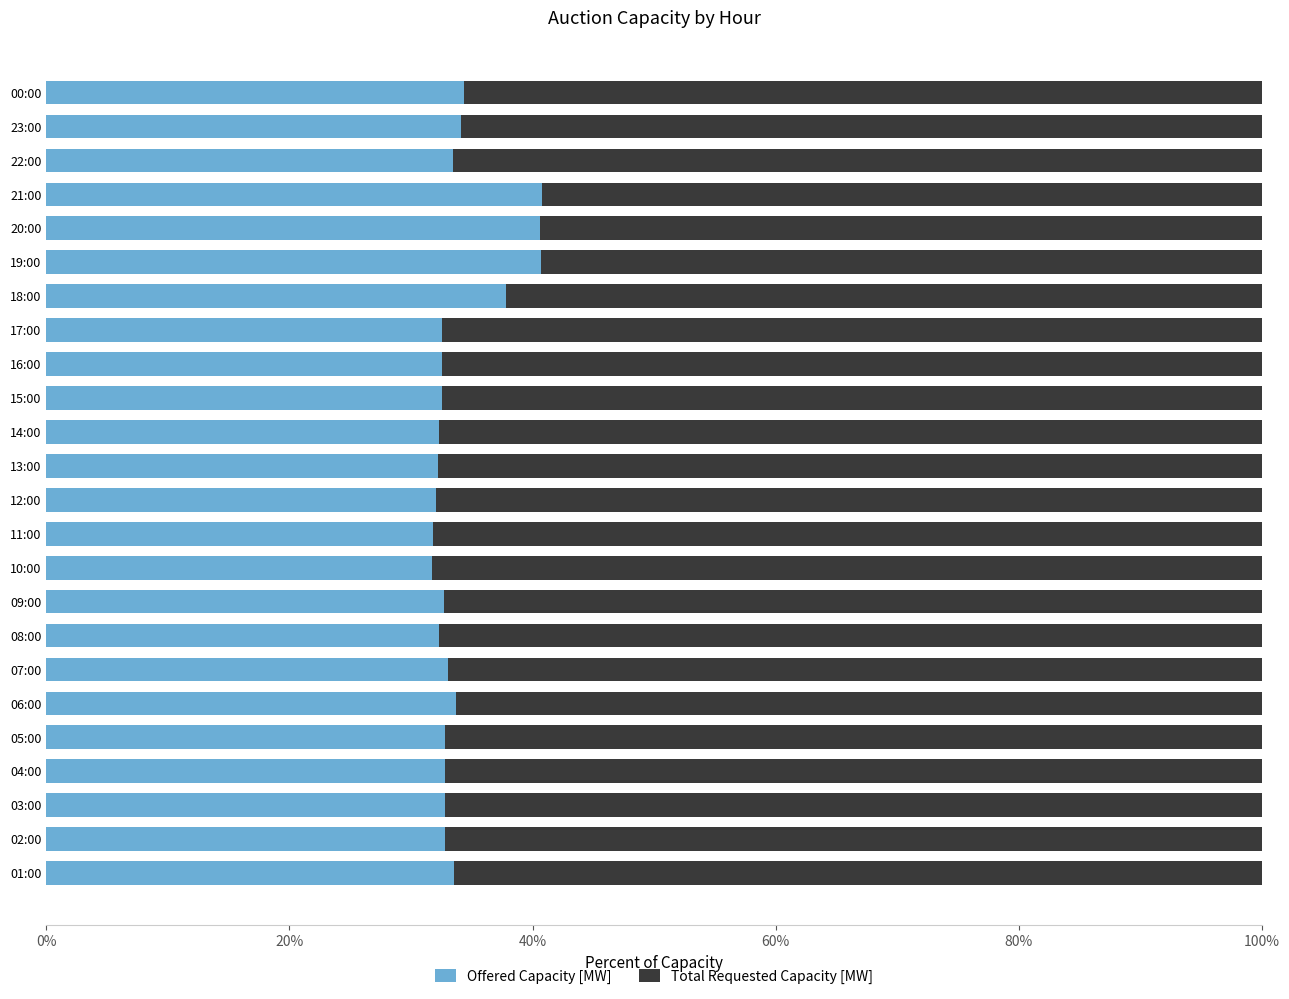

What is the average value of the Offered Capacity [MW] series?

34.0